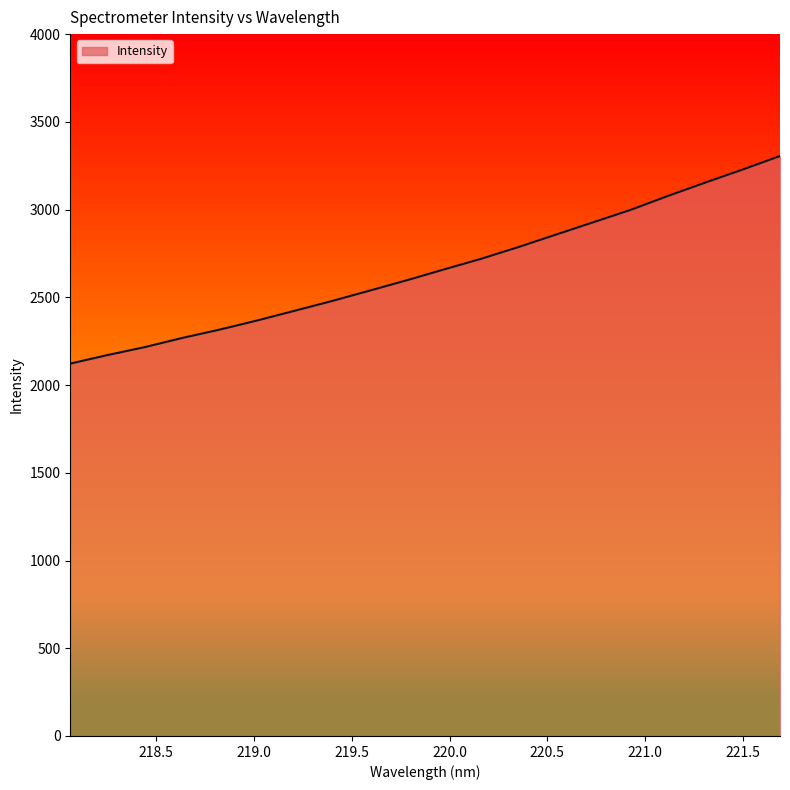

What is the maximum value shown in the chart?

3305.1